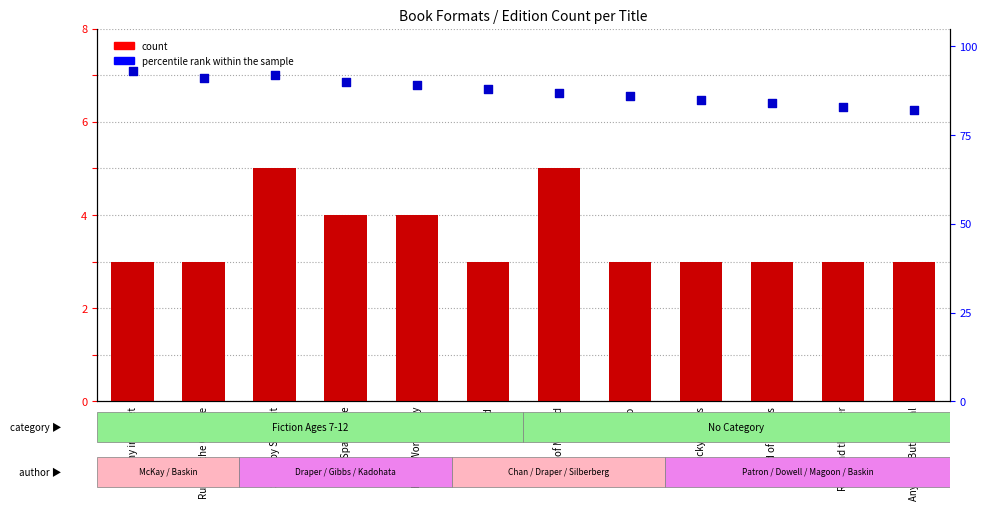

Which series reaches the minimum Y coordinate?

count